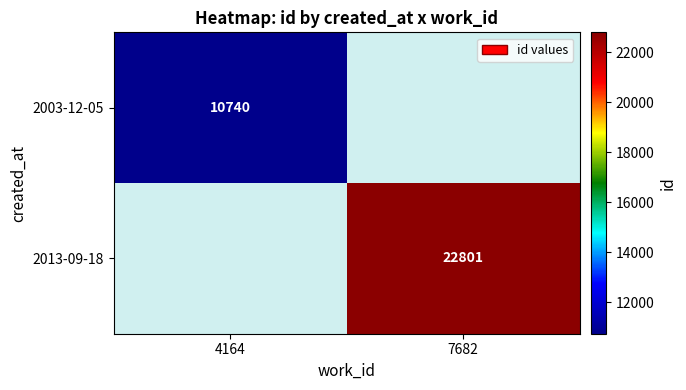

At which category does the chart reach its peak across all series?

7682